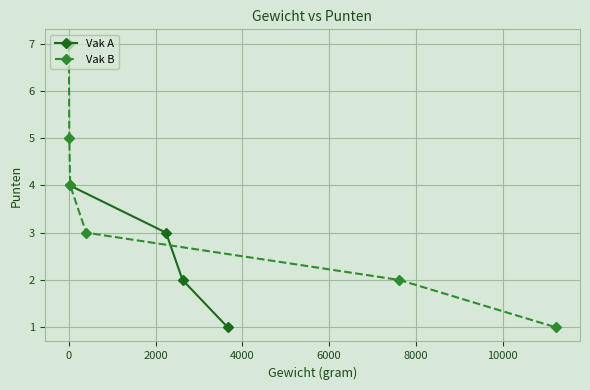

How many values are between 2 and 4?

3